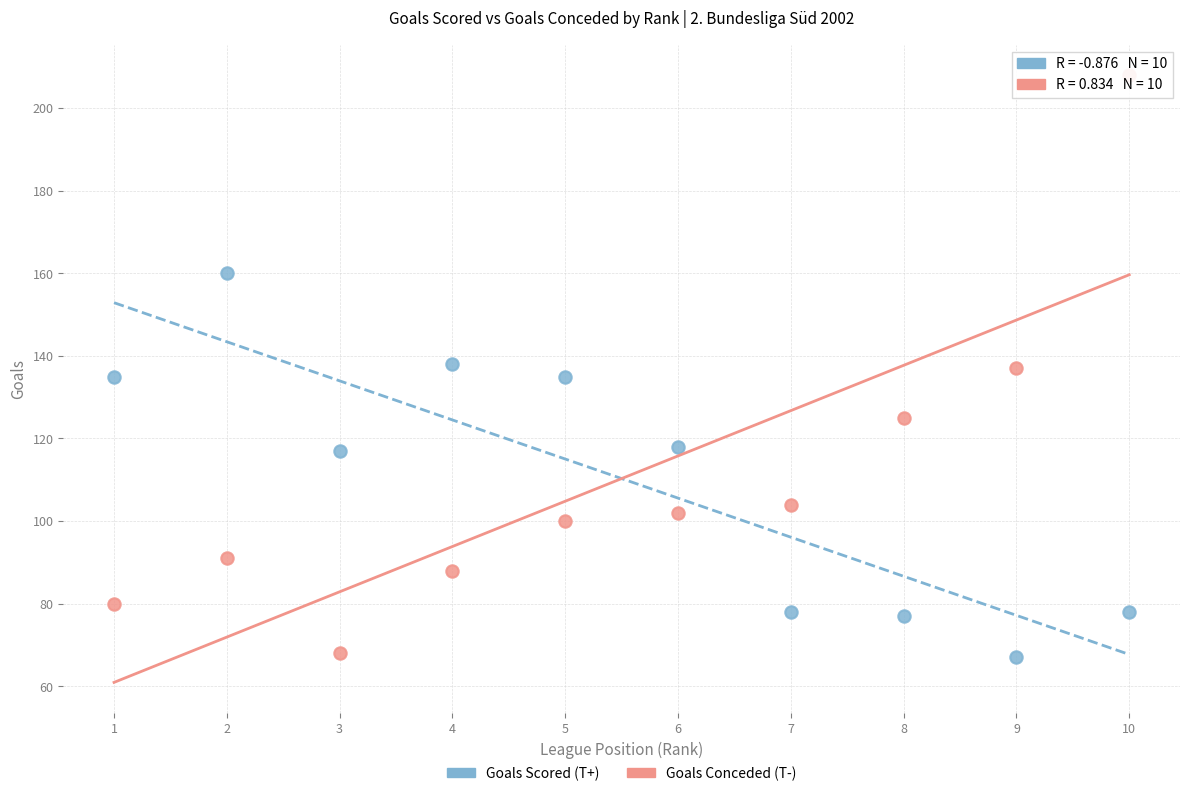

What is the X range (max minus min) for the scatter plot?

9